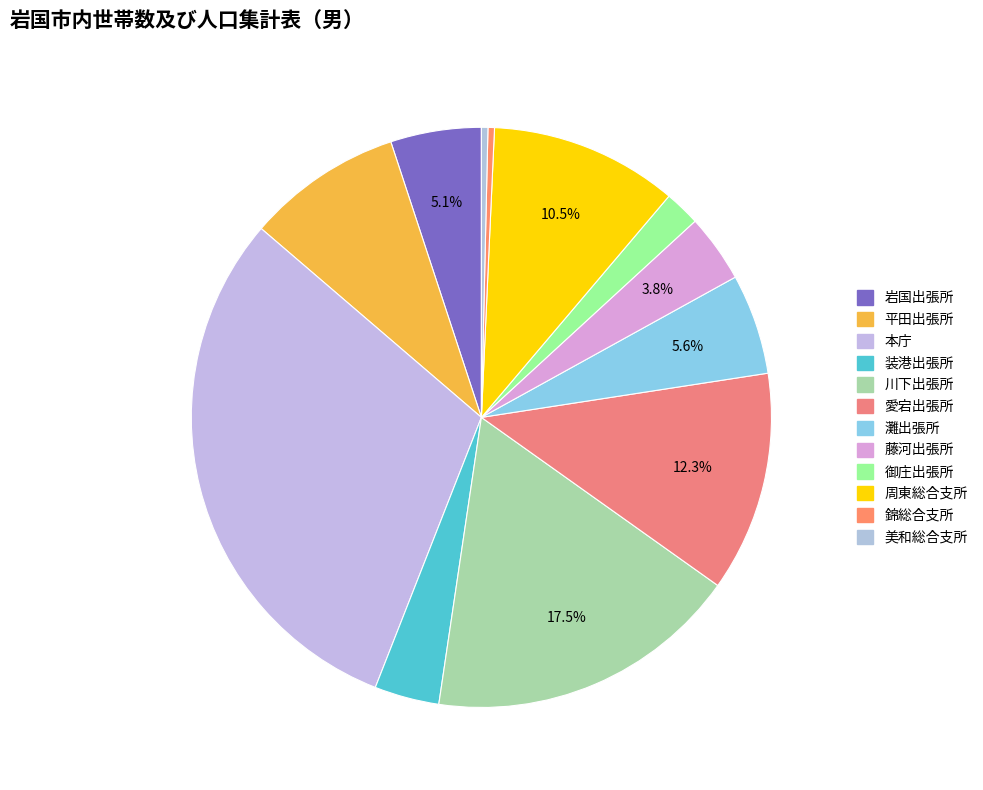

To the nearest percent, what is the average slice percentage?

8%